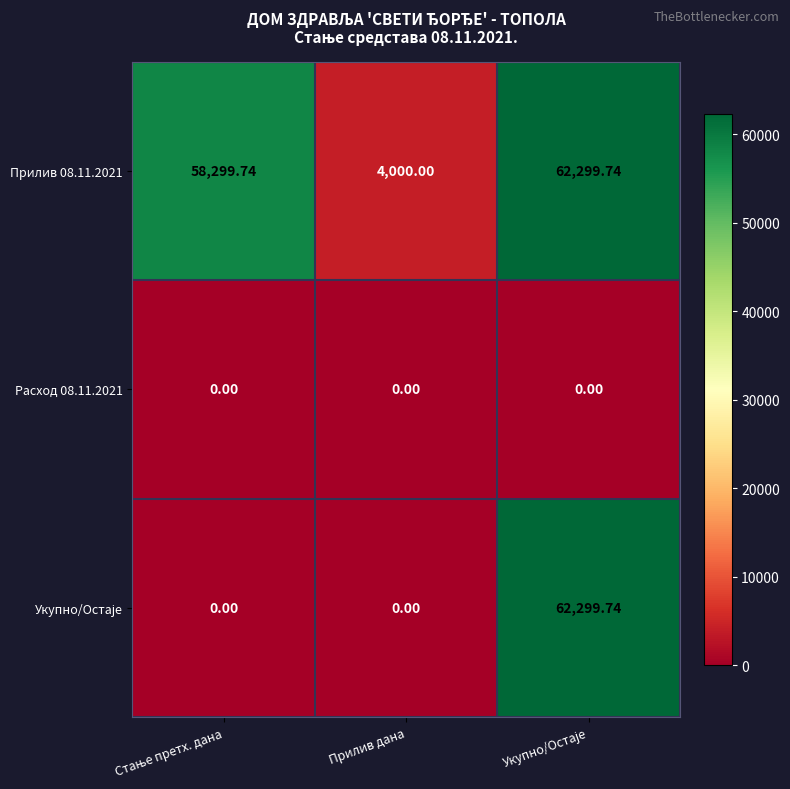

Count the number of categories in the chart.

3